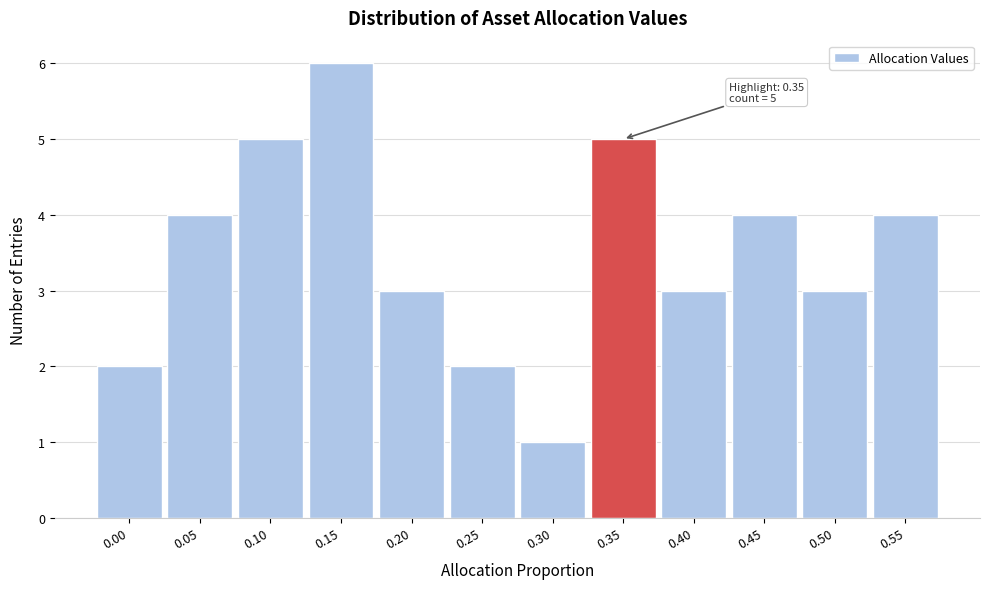

Reading left to right, transcribe all the data shown in this chart.

2	4	5	6	3	2	1	5	3	4	3	4